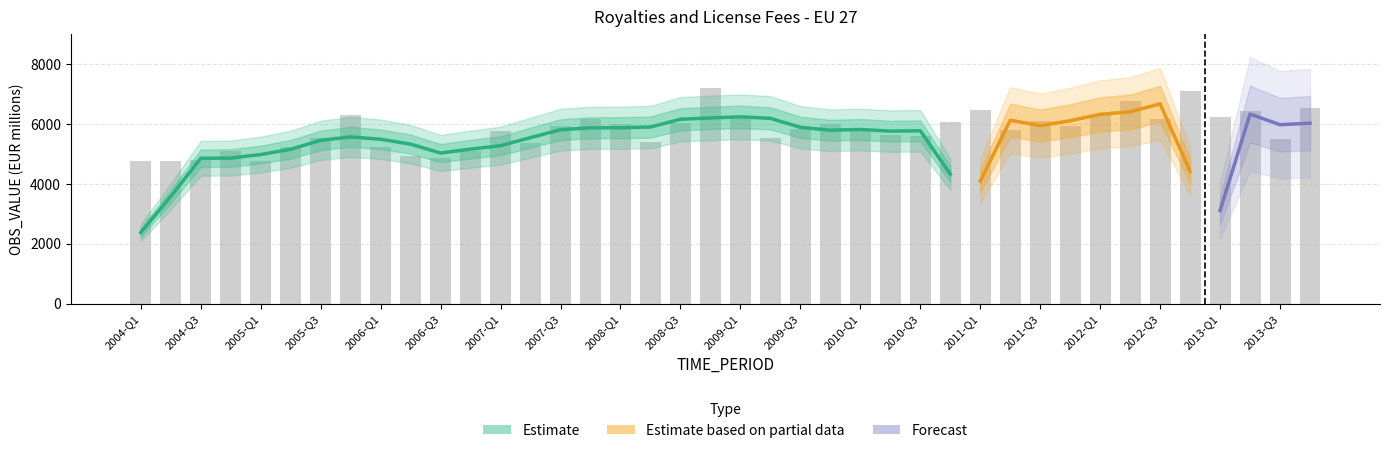

What is the value of the 27th bar from the left?

5617.7